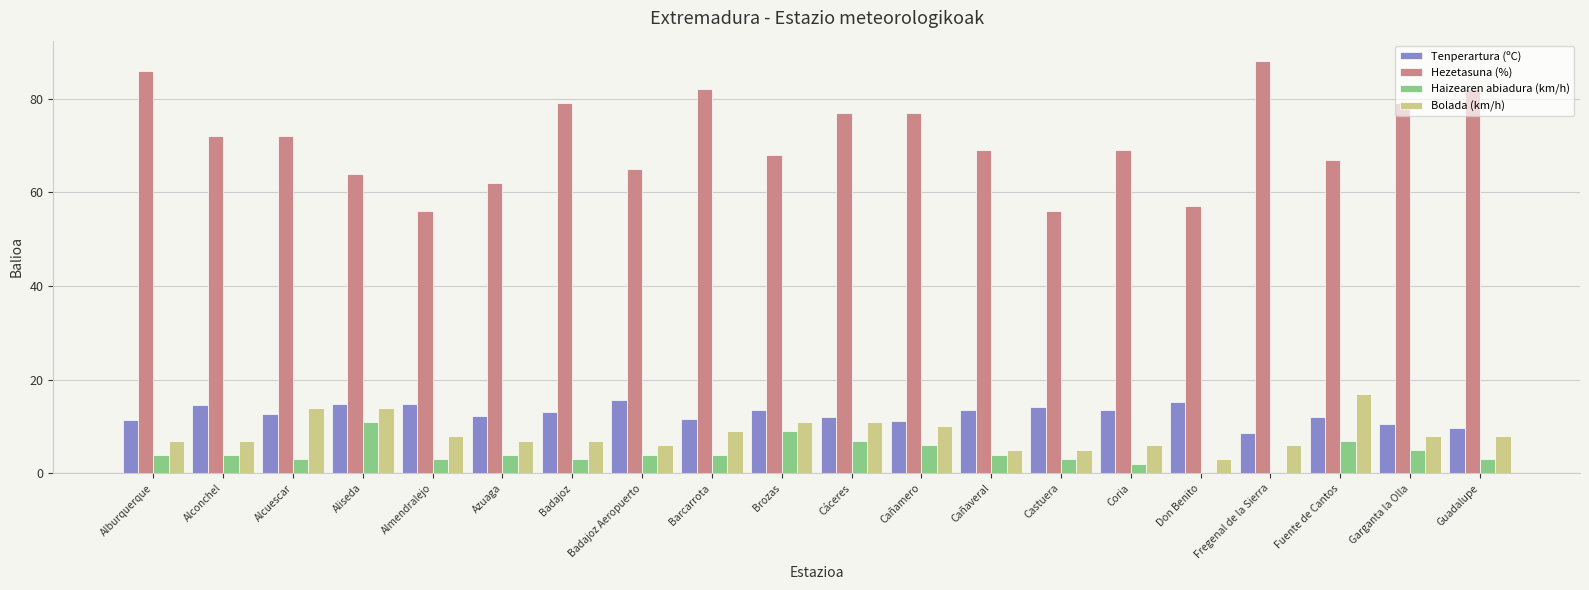

The value of Tenperartura (ºC) at Alconchel is 22.6. True or false?

False